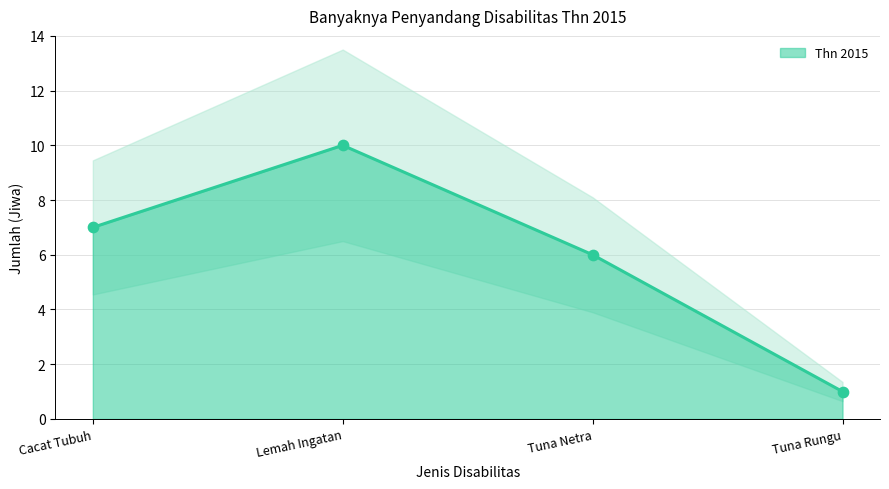

Which has a higher value, Cacat Tubuh or Tuna Netra?

Cacat Tubuh